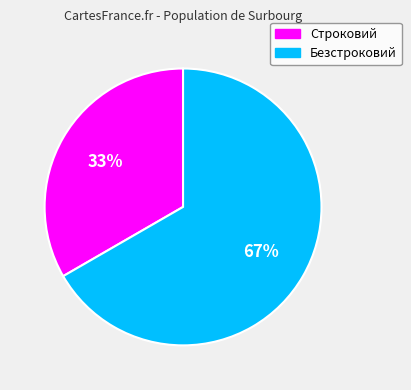

What is the ratio of the value at Строковий to the value at Безстроковий?

0.5